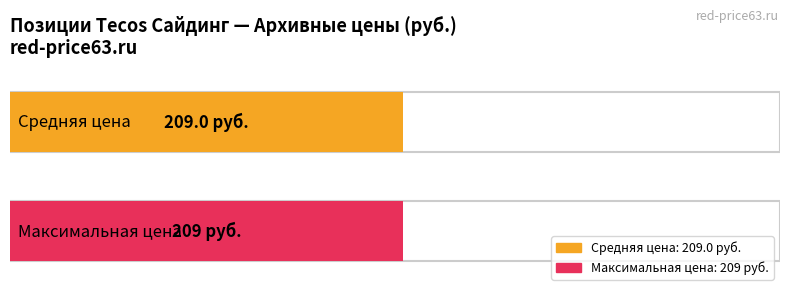

Is it true that the value at 7 is 209?

True